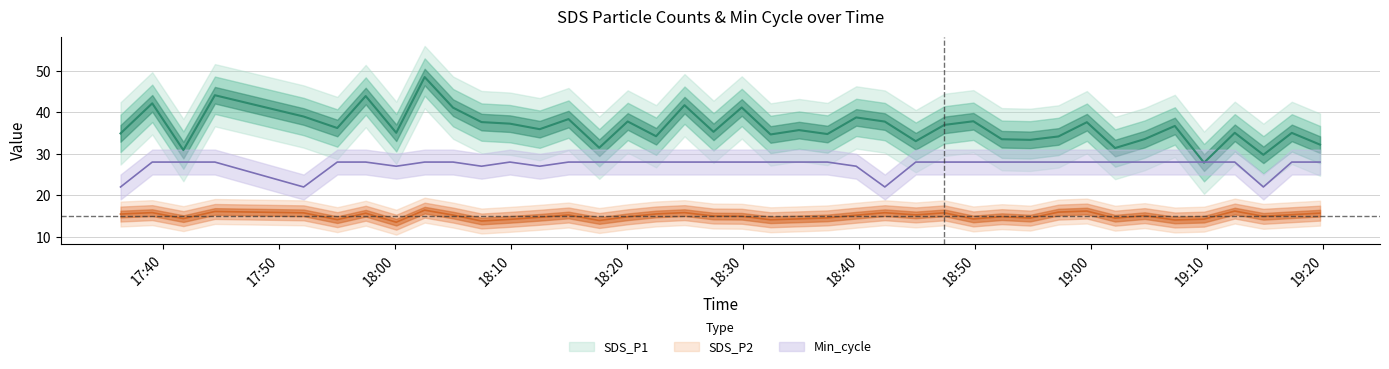

True or false: SDS_P2 has a value of 7.7 at 2021/07/14 18:32:21.

False